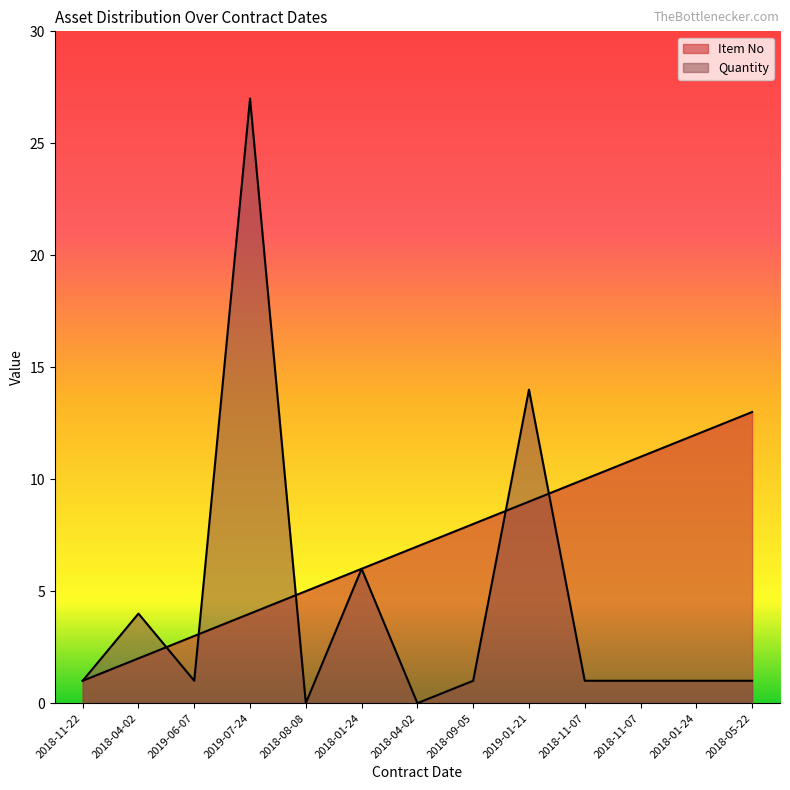

At which category does the chart reach its minimum across all series?

2018-08-08